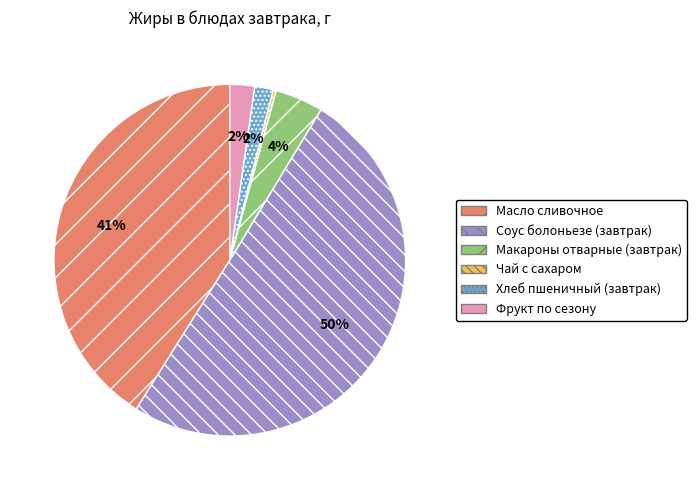

How many slices are in this pie chart?

6